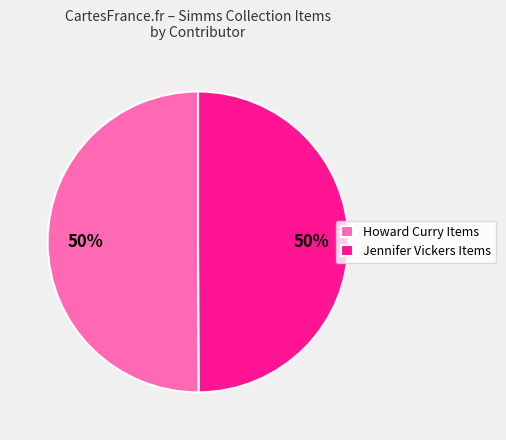

How many slices are in this pie chart?

2